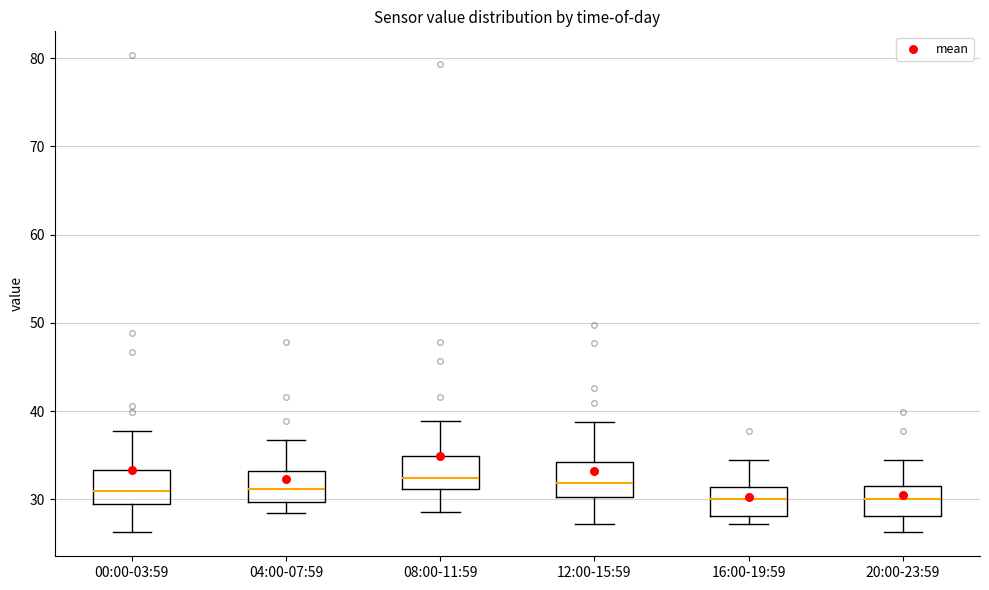

Reading left to right, read every box against the y-axis: the position of its median line, the range the box covers, and the ends of its whiskers. The values are not printed on the chart, so give them approximately, as read against the axis.

00:00-03:59: median 31, box 29 to 33, whiskers 26 to 38
04:00-07:59: median 31, box 30 to 33, whiskers 28 to 37
08:00-11:59: median 32, box 31 to 35, whiskers 29 to 39
12:00-15:59: median 32, box 30 to 34, whiskers 27 to 39
16:00-19:59: median 30, box 28 to 31, whiskers 27 to 35
20:00-23:59: median 30, box 28 to 32, whiskers 26 to 35